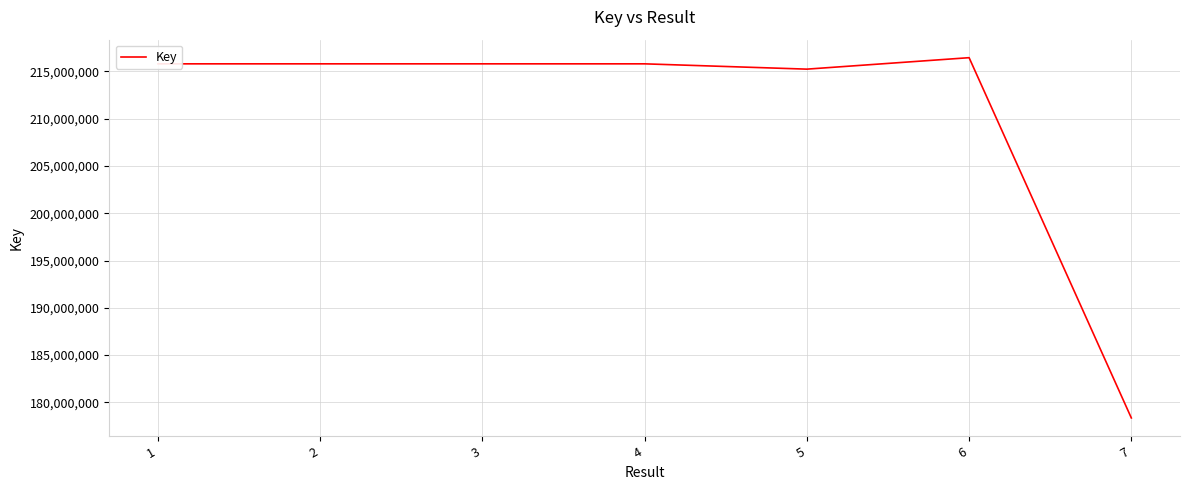

True or false: the data has more than 0 interior local peaks.

True